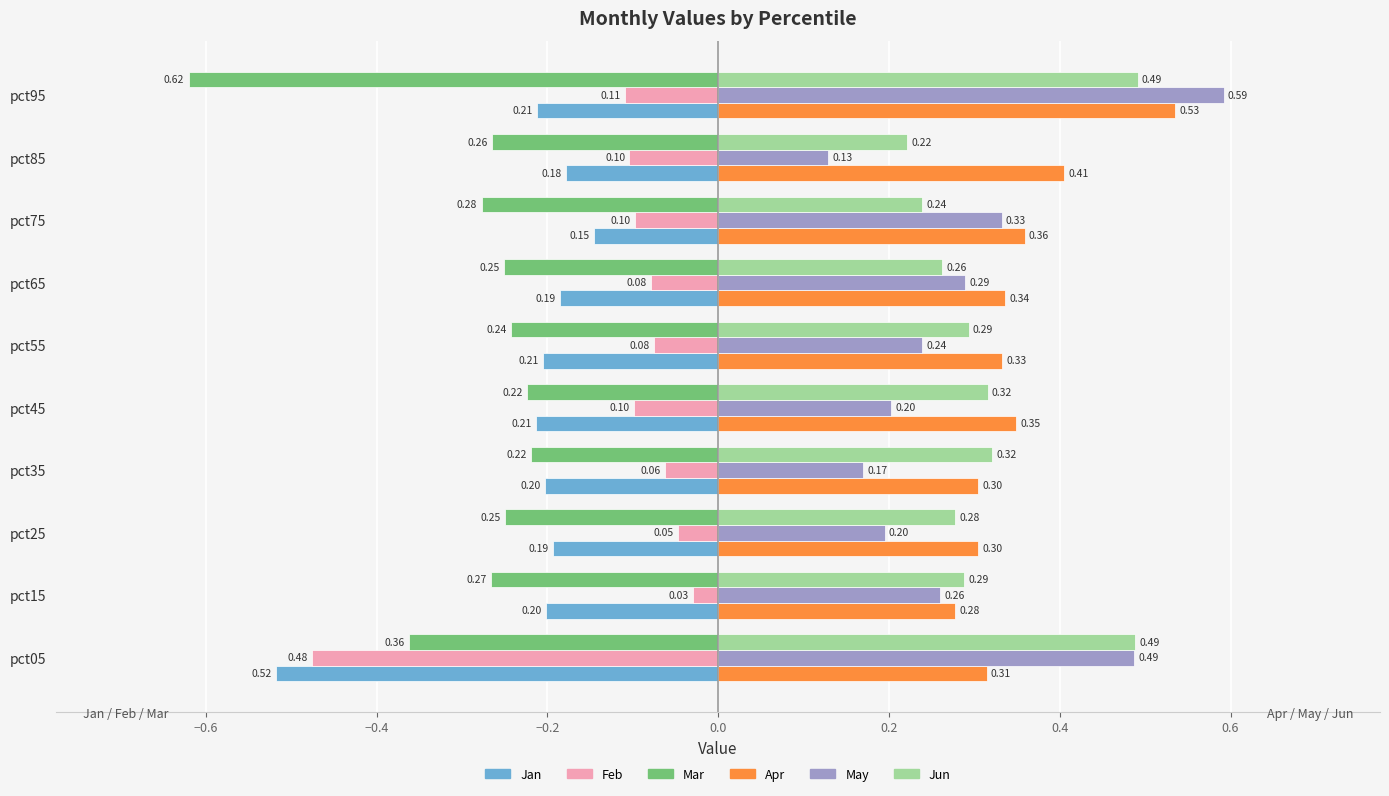

Between pct45 and pct85, which series saw the biggest shift?

Jun